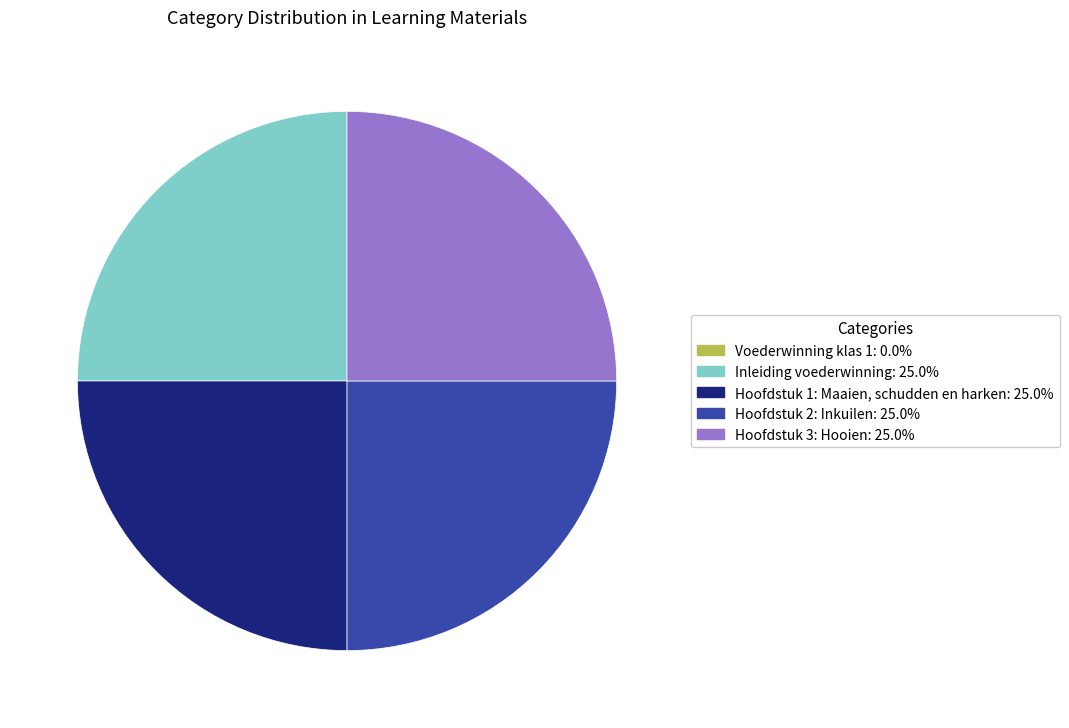

Approximately how many times larger is the value at Hoofdstuk 1: Maaien, schudden en harken: 25.0% compared to Hoofdstuk 2: Inkuilen: 25.0%?

1.0